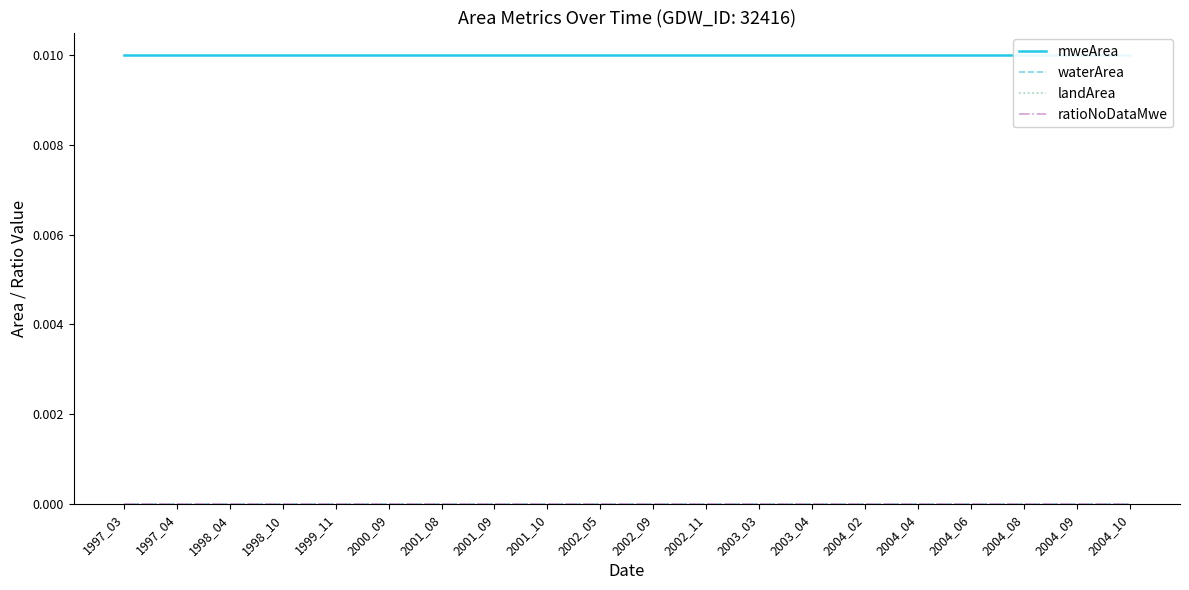

How many lines are shown in the chart?

4